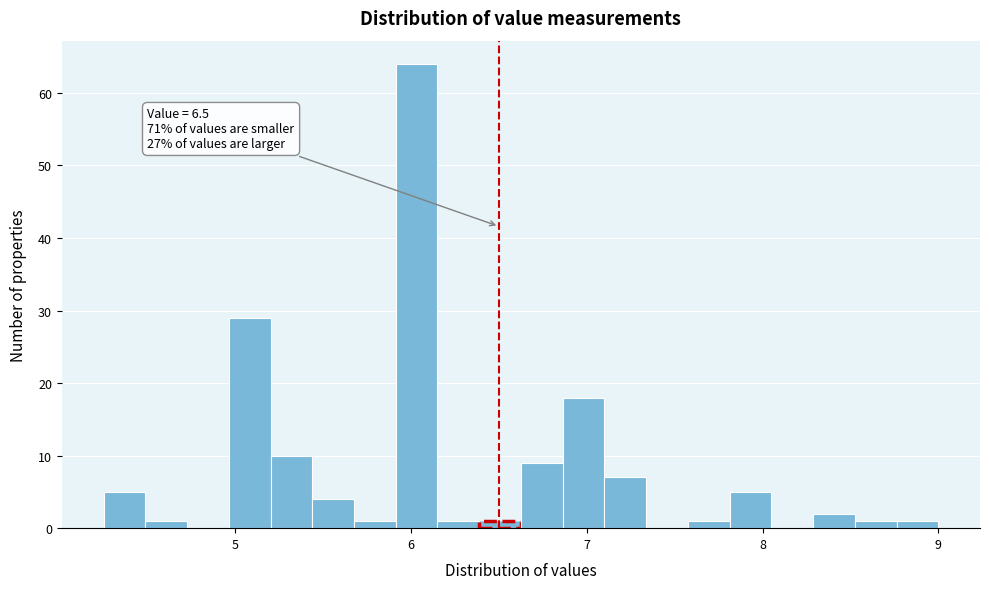

Read against the x-axis, roughly where is the centre of the tallest bar?

6.0